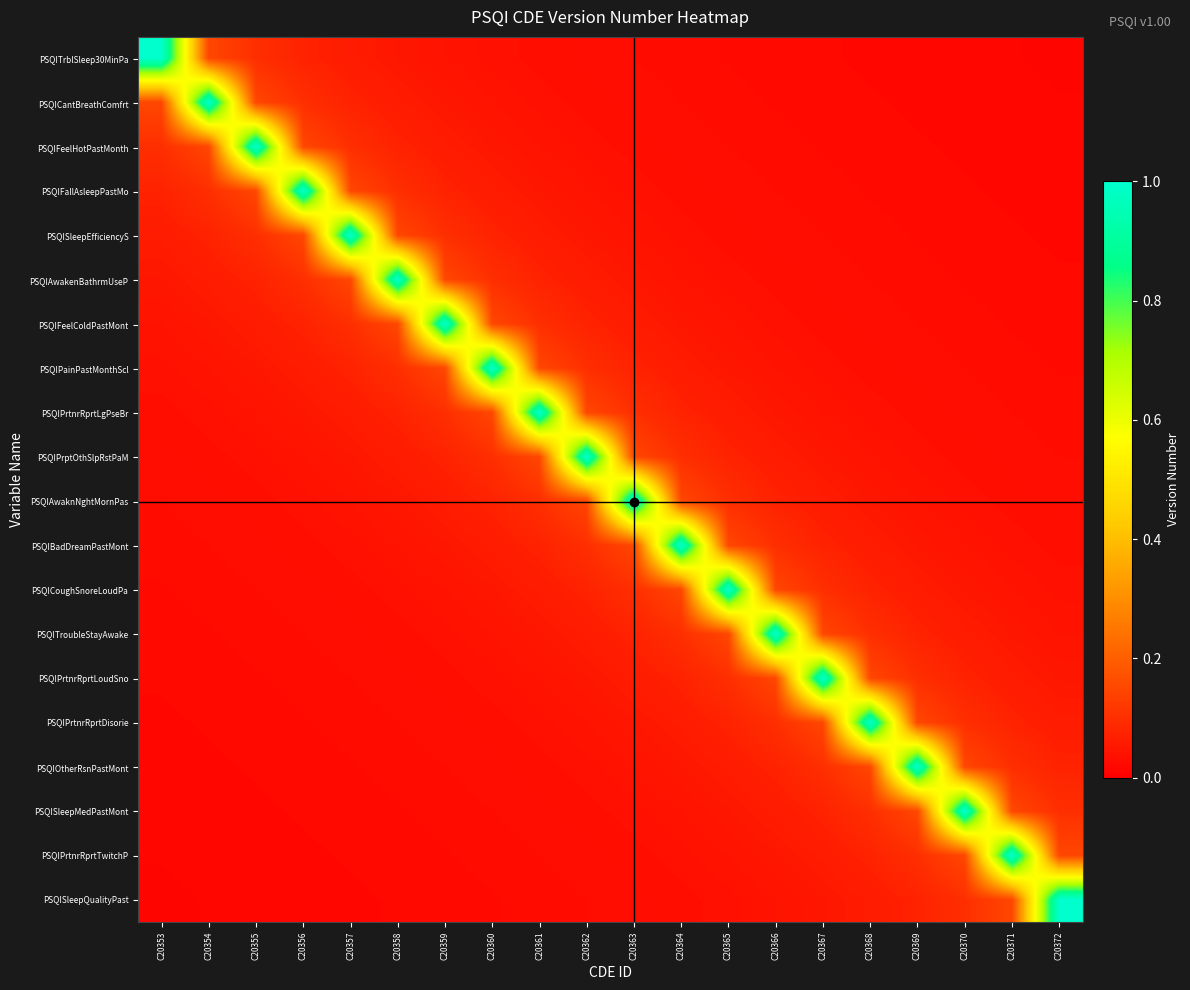

At which category is the sum across all series the highest?

C20362